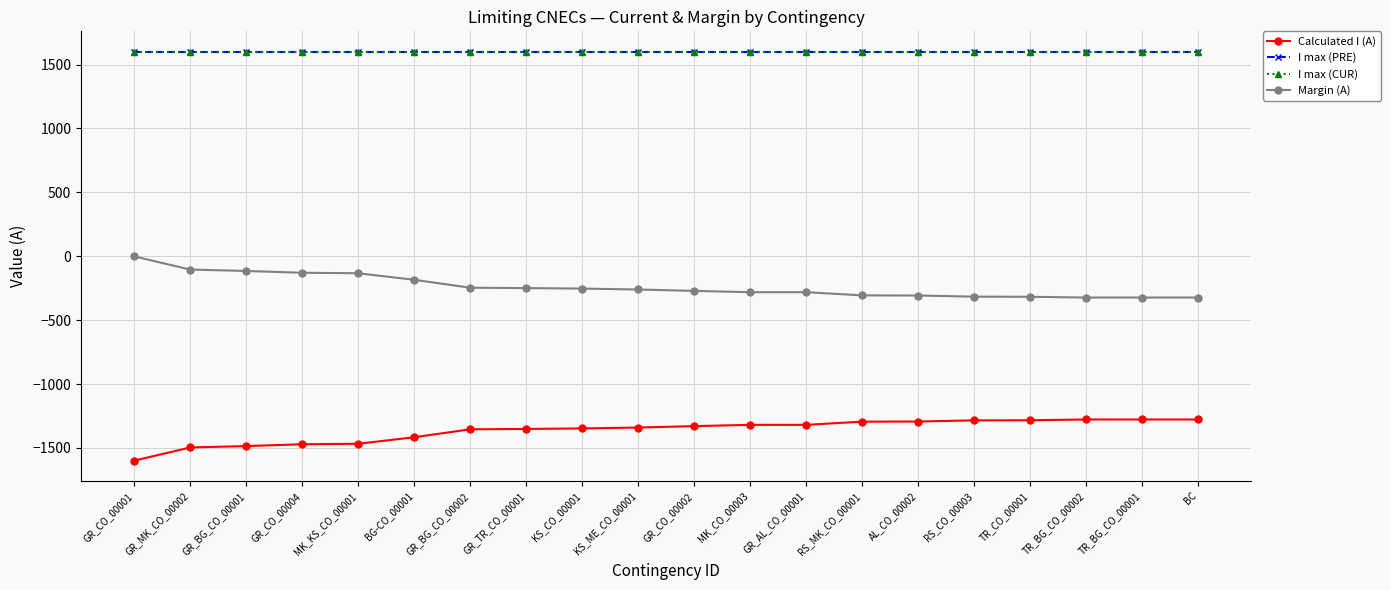

True or false: I max (CUR) and I max (PRE) intersect in this chart.

False